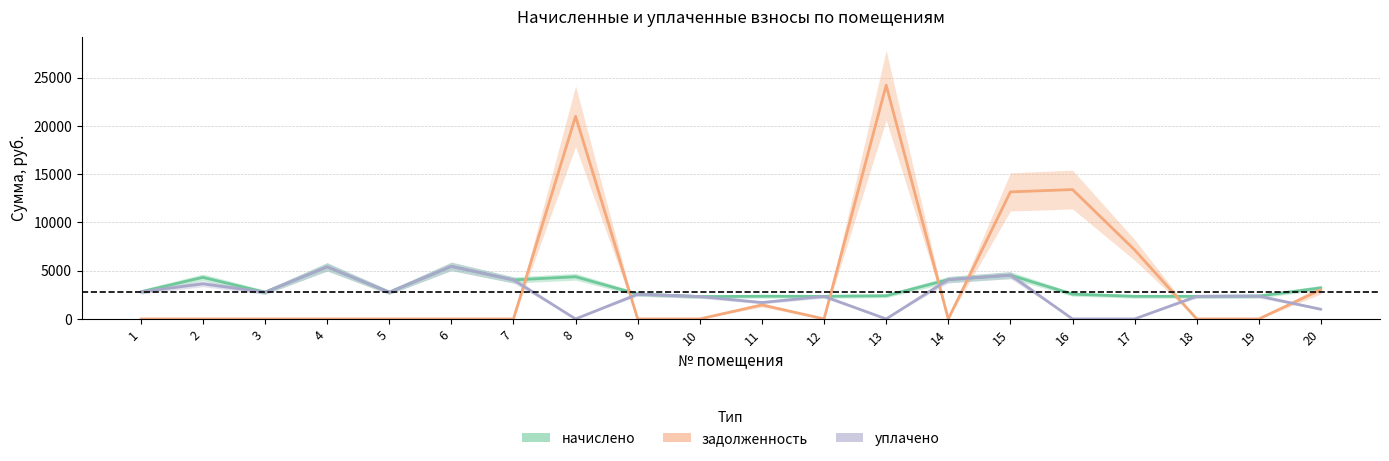

At 10, list the series in order from largest to smallest.

начислено, уплачено, задолженность